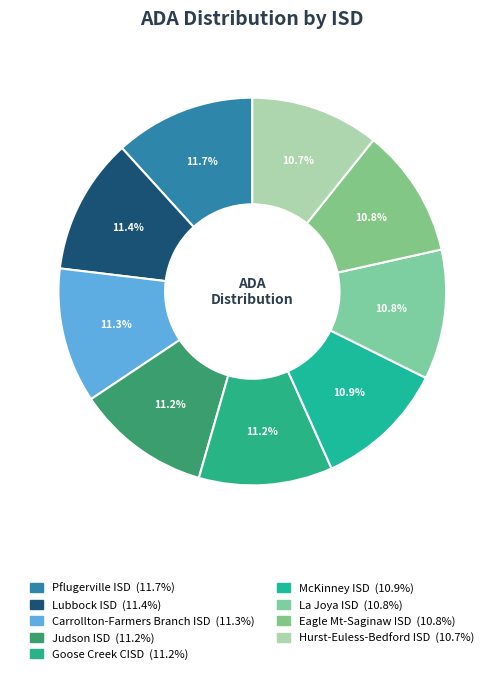

To the nearest percent, what is the combined percentage of Goose Creek CISD and Eagle Mt-Saginaw ISD?

22%